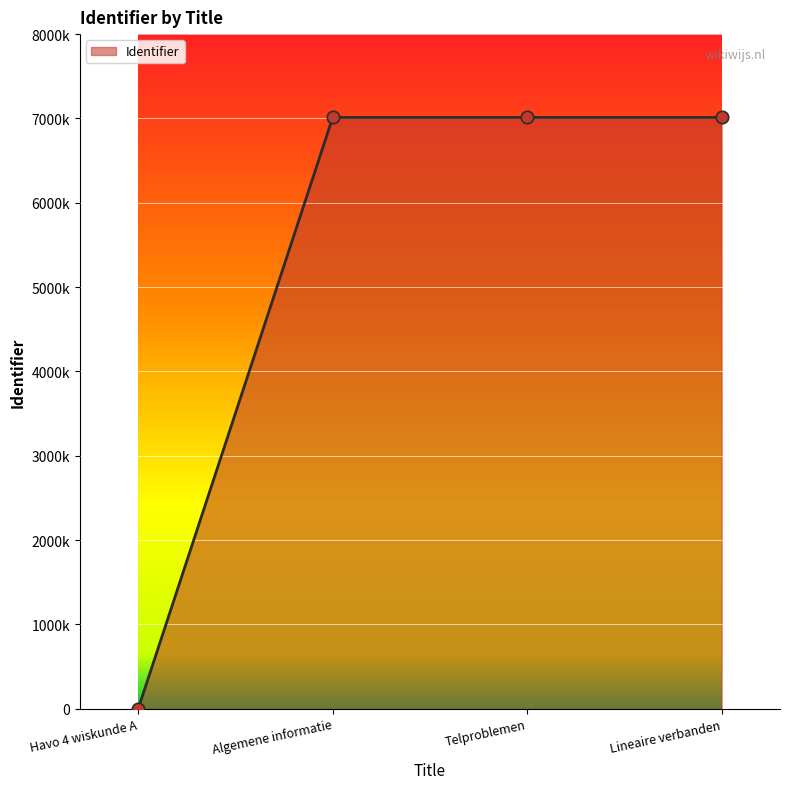

What is the change in value from Algemene informatie to Lineaire verbanden?

+8